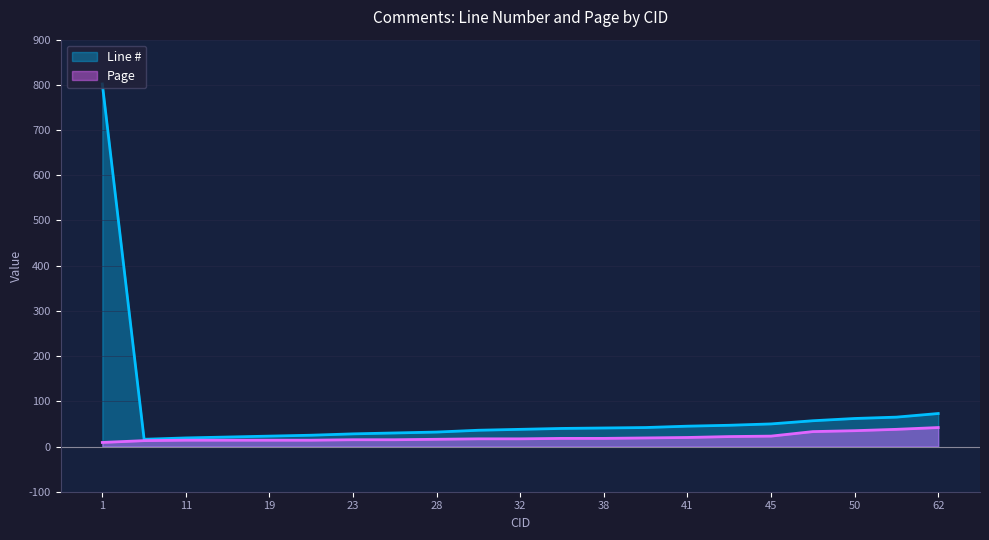

At which category does the chart reach its minimum across all series?

1